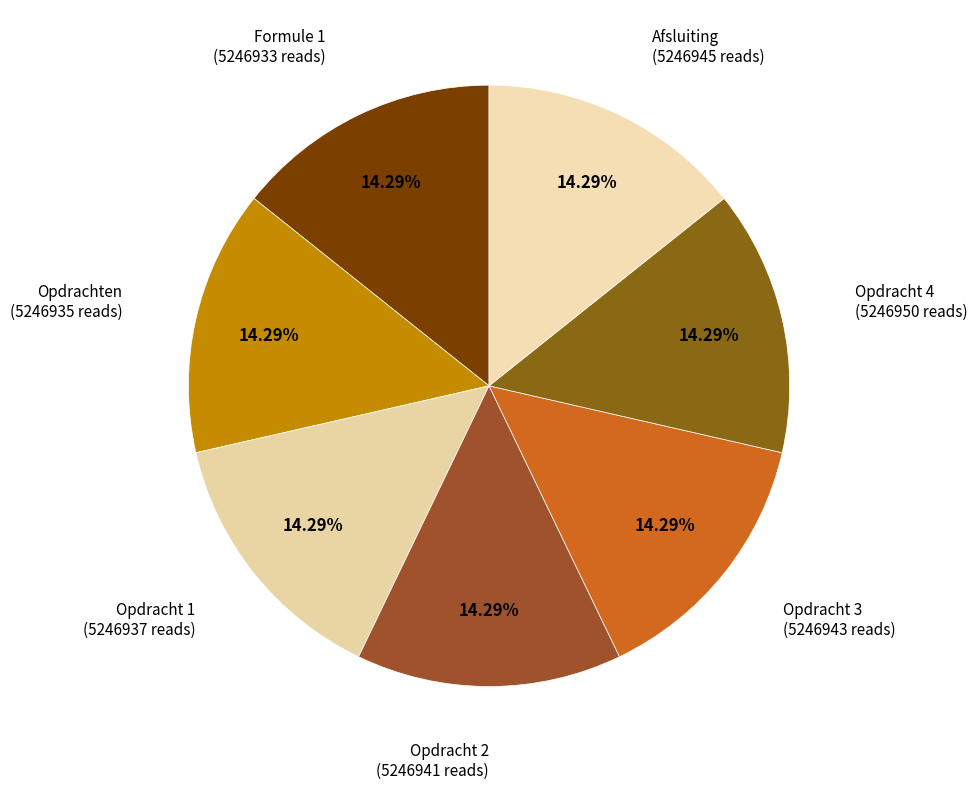

Count the number of slices in the pie.

7